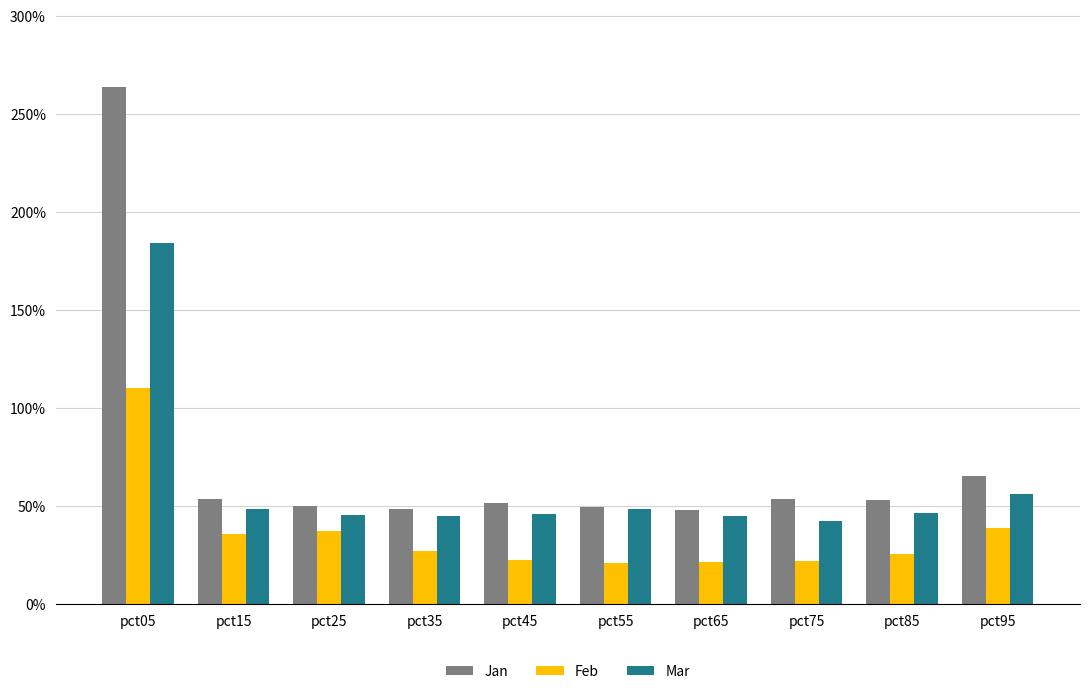

Is it true that Mar equals 0.5 at pct15?

True